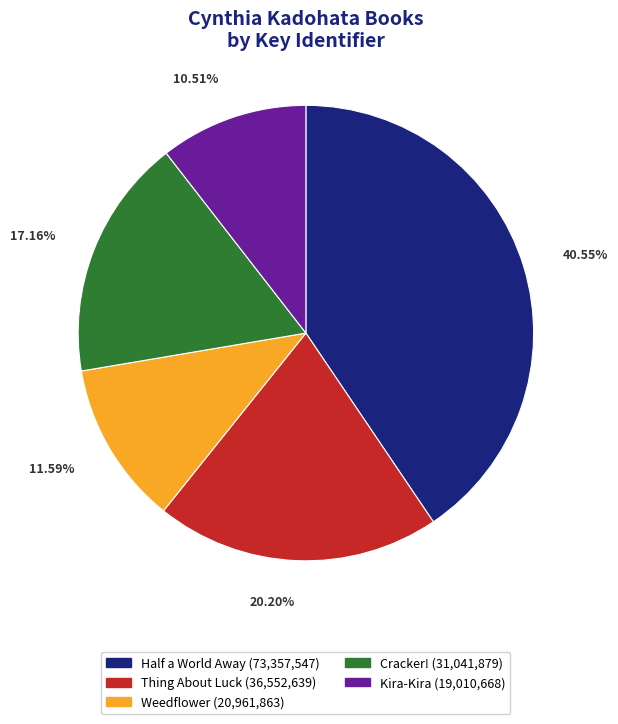

What percentage is the Cracker! slice, to the nearest percent?

17%